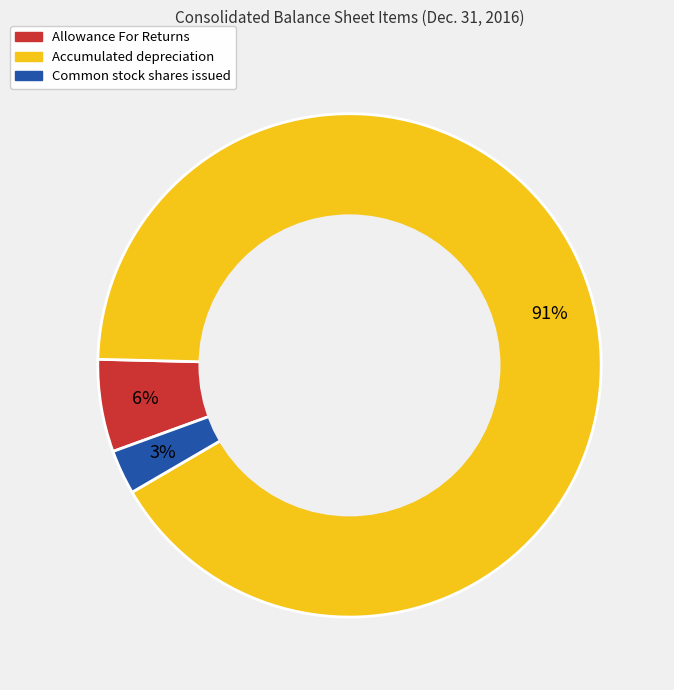

Count the number of slices in the pie.

3